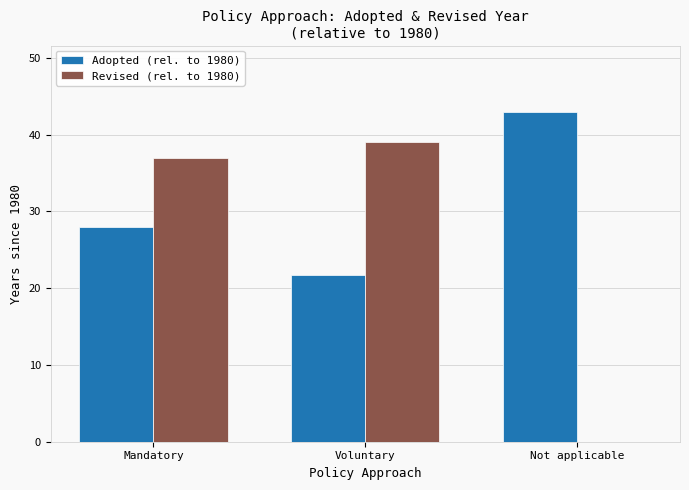

Reading right to left, what are all the values shown in this chart?

Adopted (rel. to 1980): 43.0	21.7	28.0
Revised (rel. to 1980): 0.0	39.0	37.0